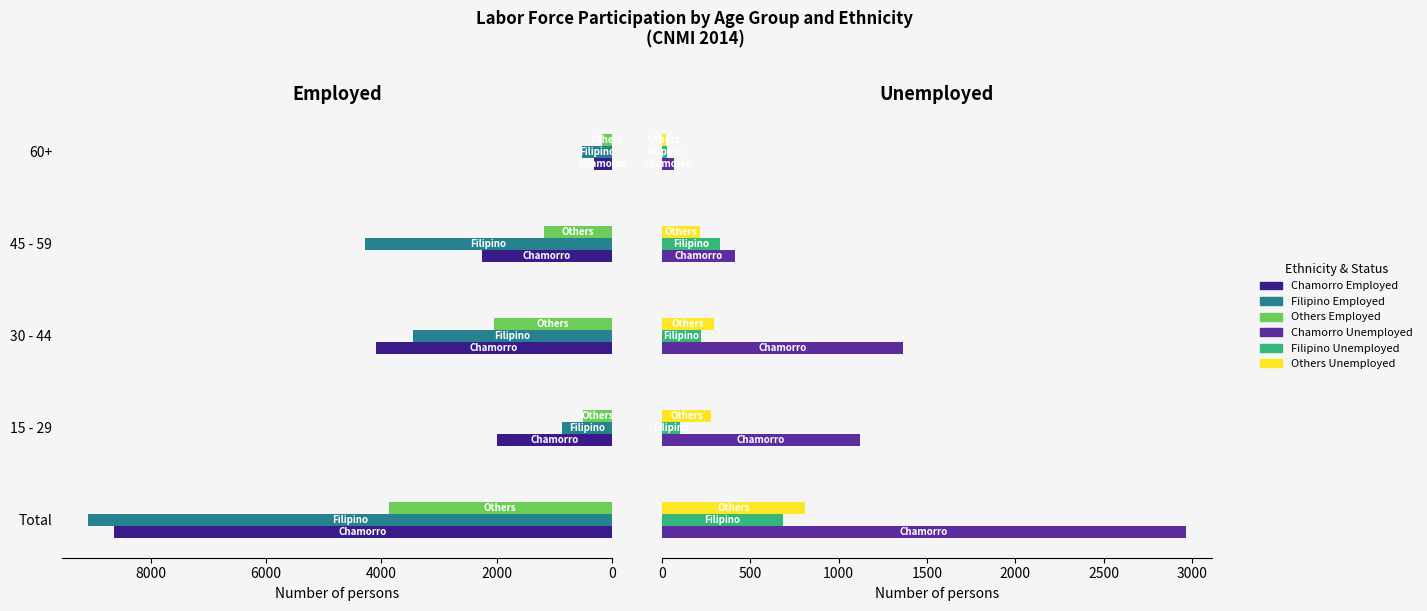

What is the difference between the second highest and minimum values in the Filipino Employed series?

3766